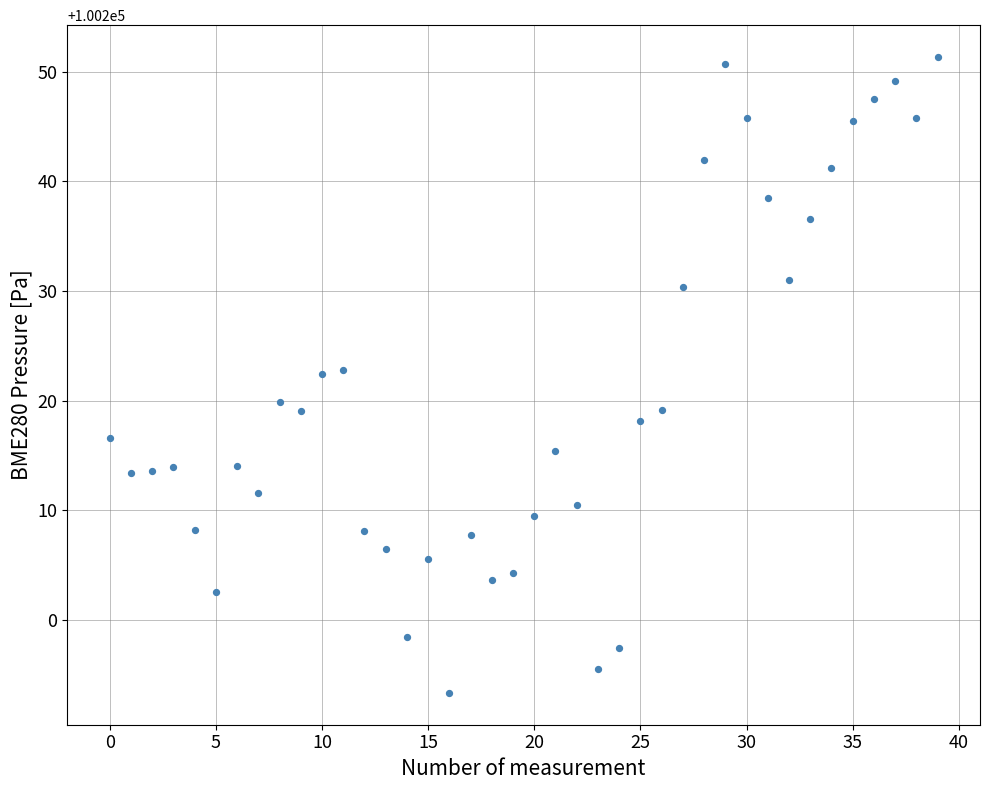

What is the range of Y values (max minus min)?

58.0